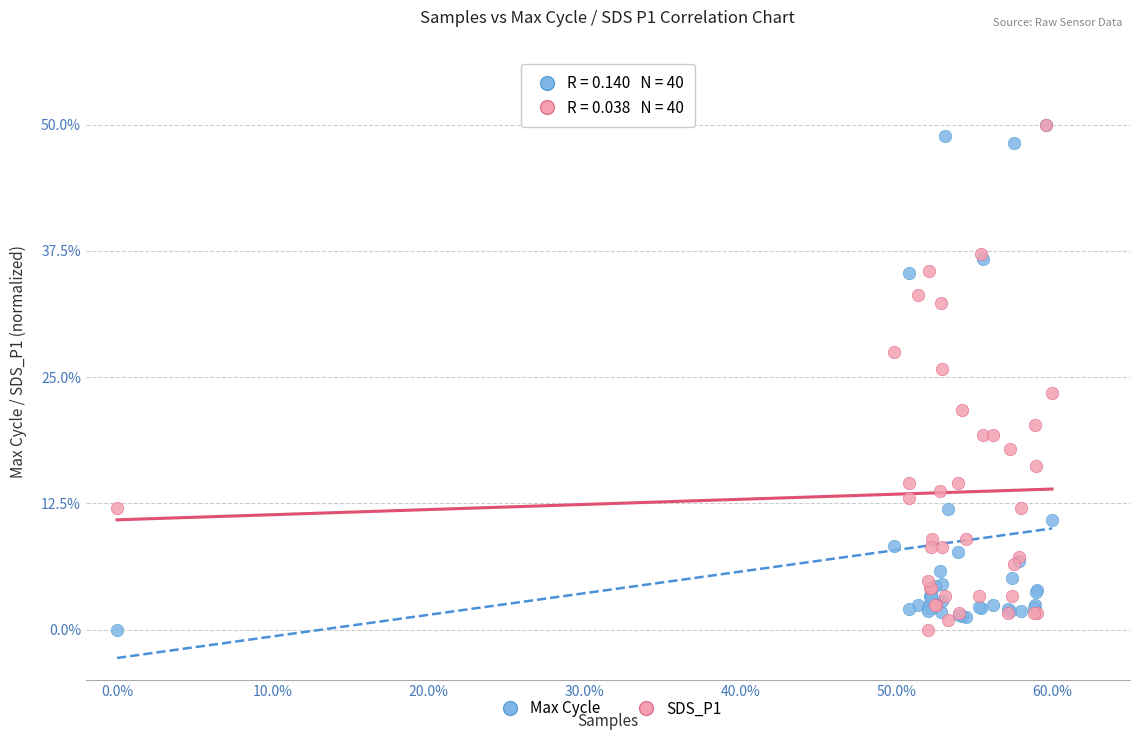

What are all the series names shown in the legend?

Max Cycle, SDS_P1